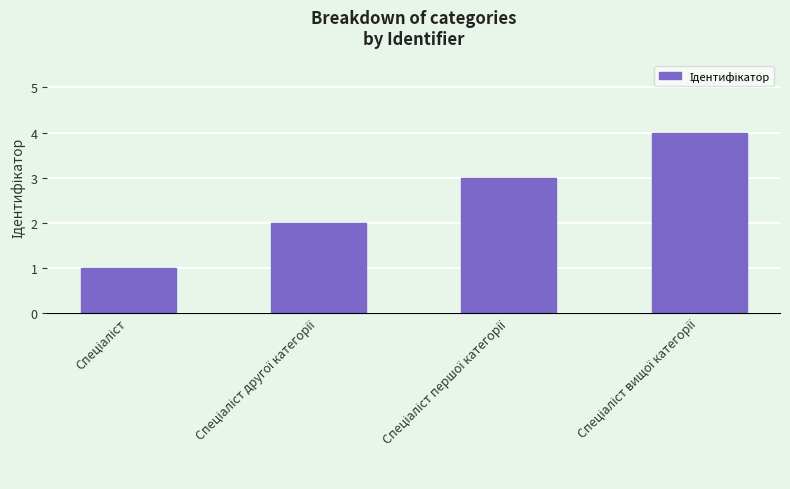

What is the sum of all values?

10